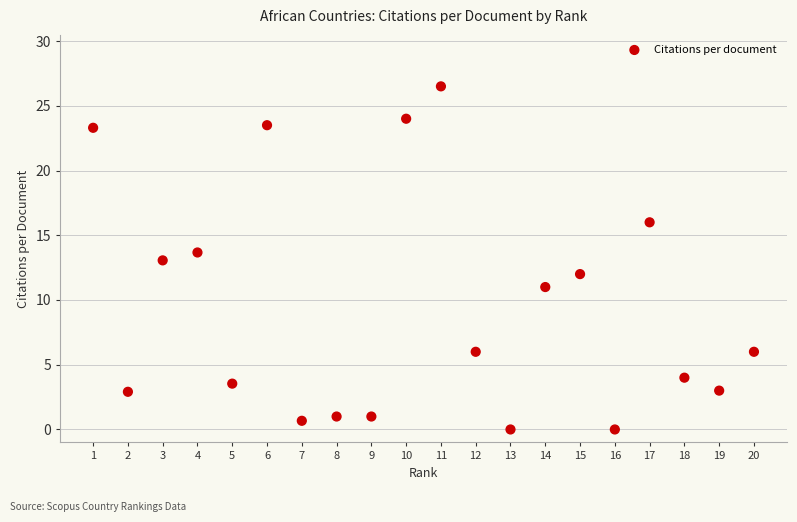

What is the range of X values (max minus min)?

19.0